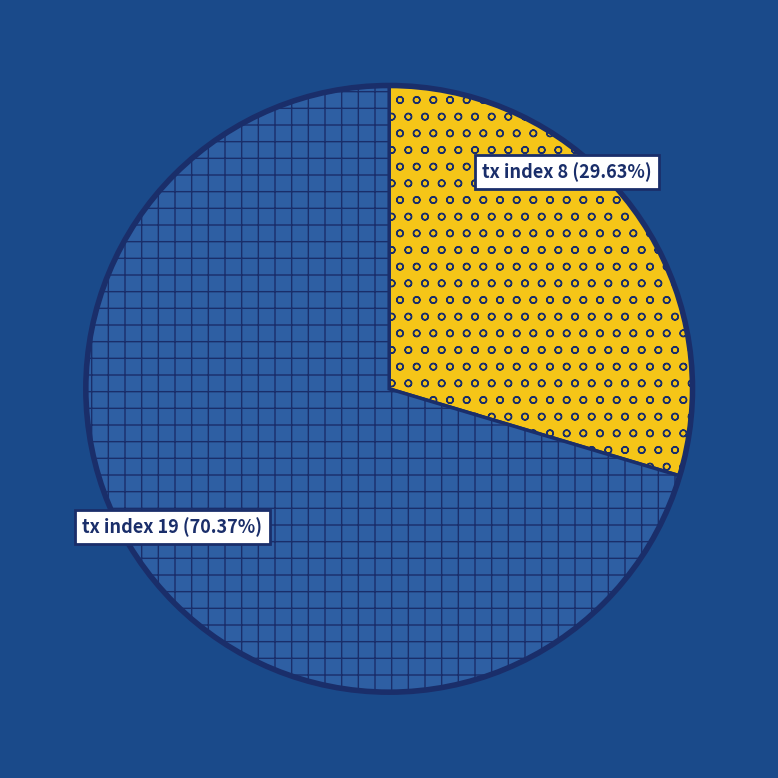

Count the number of slices in the pie.

2